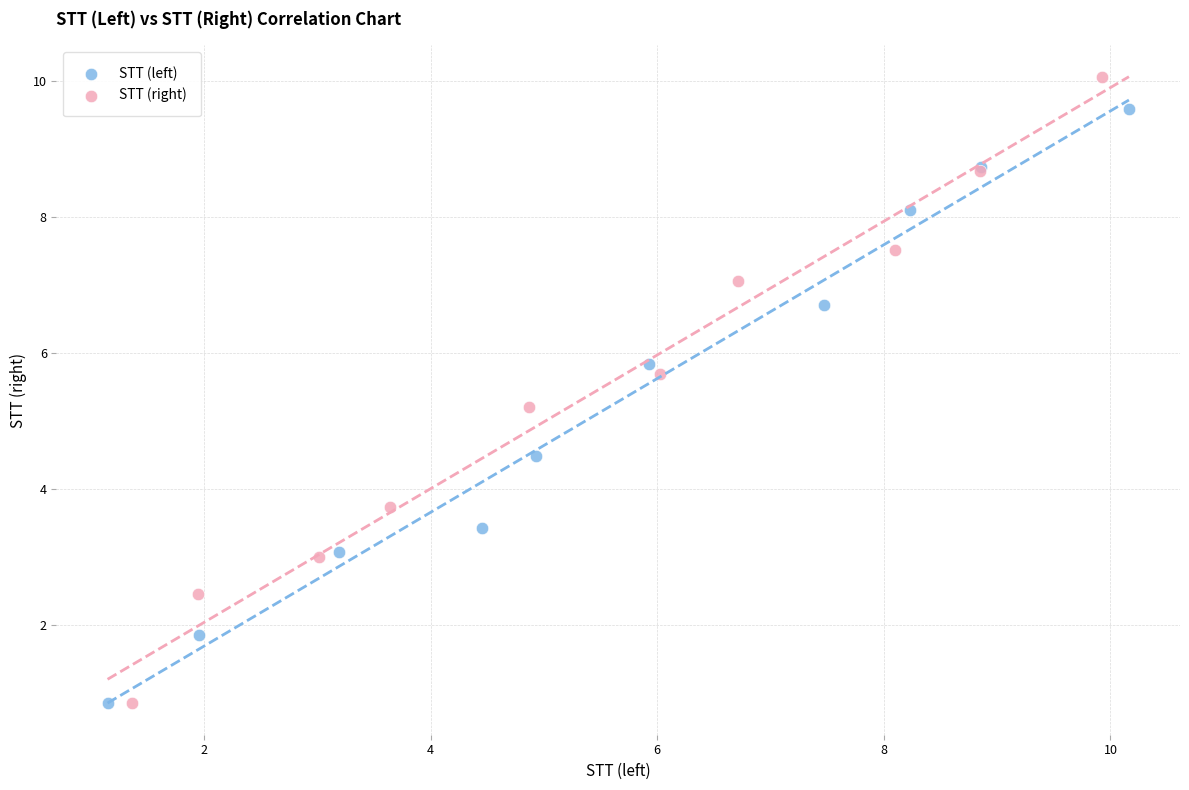

Which series reaches the maximum Y coordinate?

STT (right)